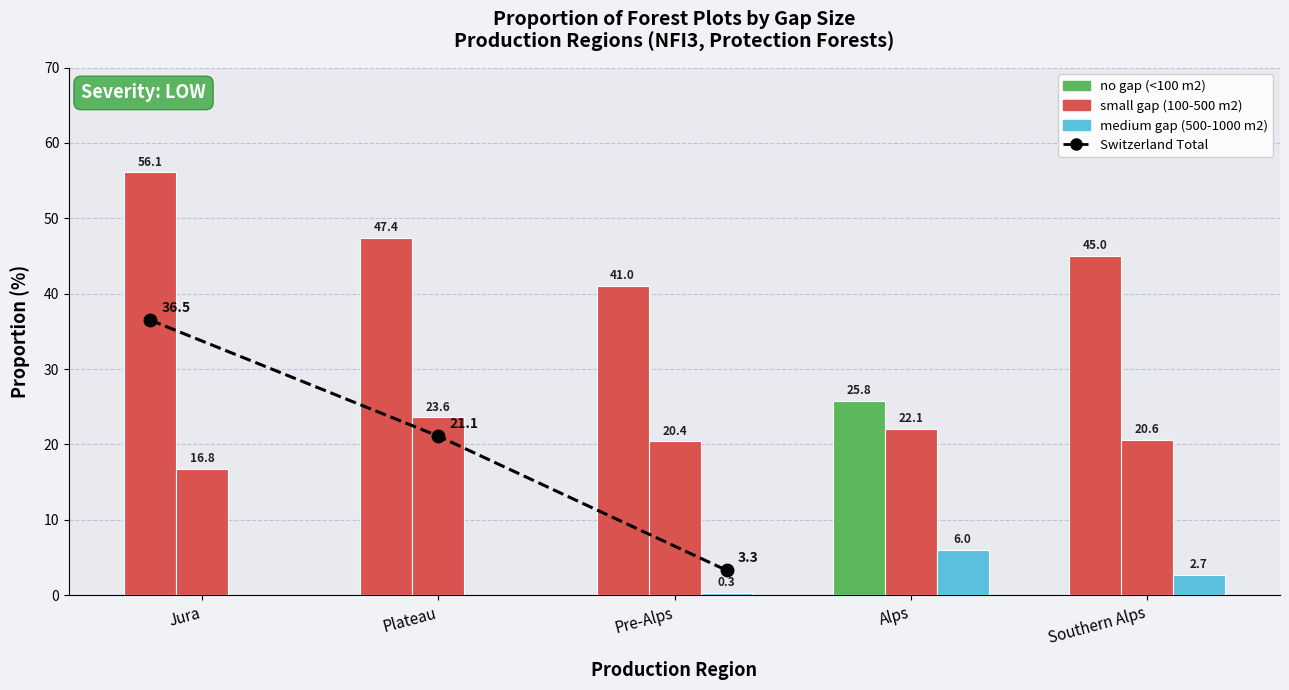

True or false: small gap (100-500 m2) has a value of 20.4 at Pre-Alps.

True